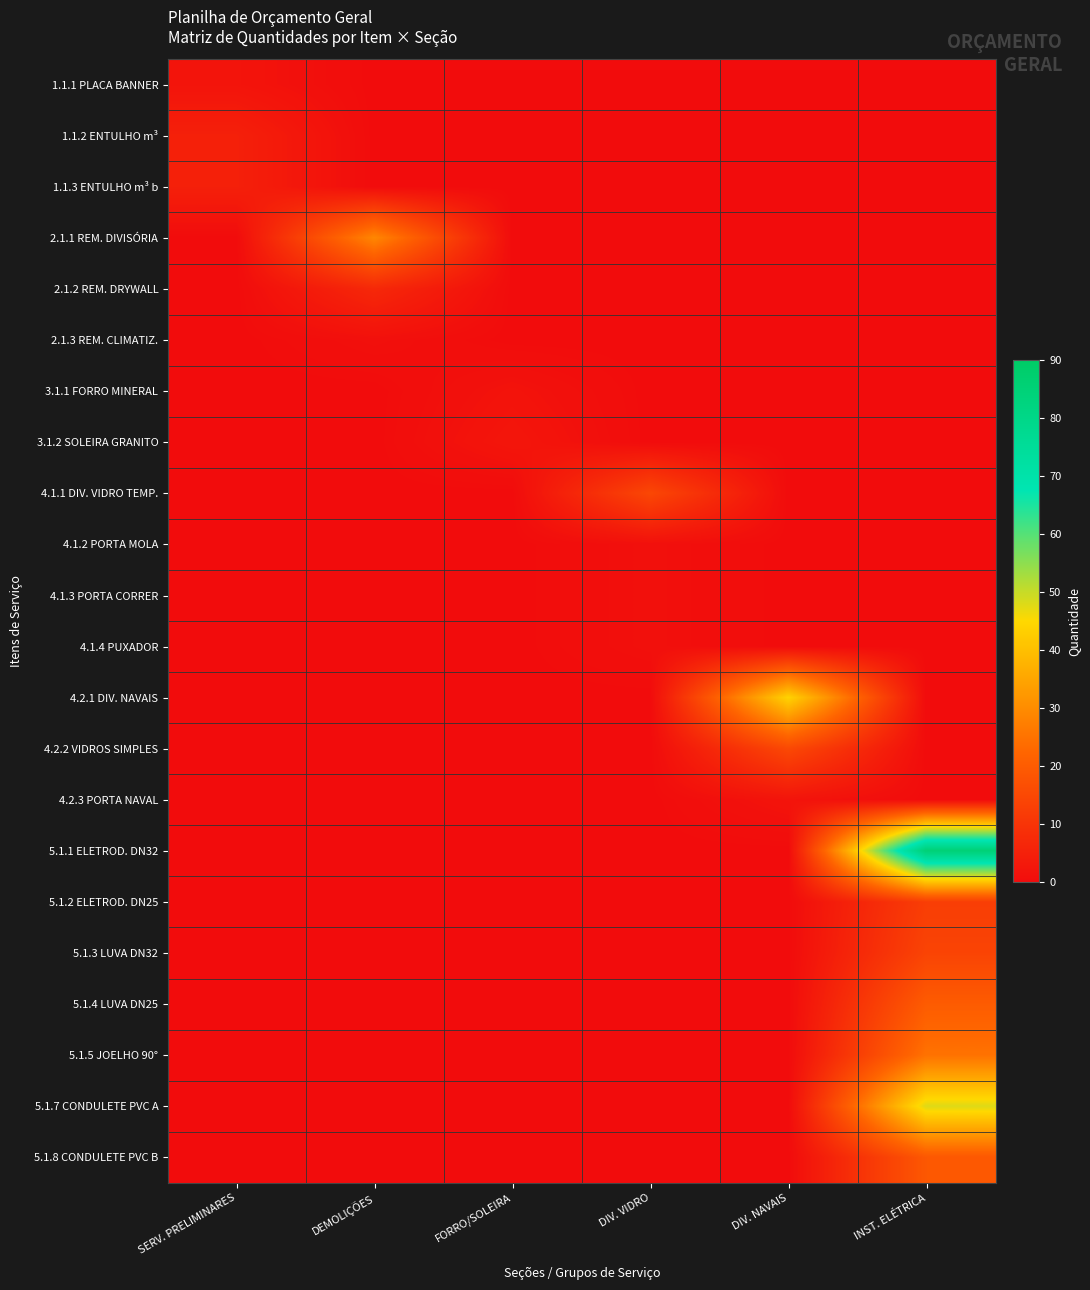

Reading left to right, what are all the values shown in this chart?

1.1.1 PLACA BANNER: SERV. PRELIMINARES=2.0	DEMOLIÇÕES=0.0	FORRO/SOLEIRA=0.0	DIV. VIDRO=0.0	DIV. NAVAIS=0.0	INST. ELÉTRICA=0.0
1.1.2 ENTULHO m³: SERV. PRELIMINARES=5.0	DEMOLIÇÕES=0.0	FORRO/SOLEIRA=0.0	DIV. VIDRO=0.0	DIV. NAVAIS=0.0	INST. ELÉTRICA=0.0
1.1.3 ENTULHO m³ b: SERV. PRELIMINARES=5.0	DEMOLIÇÕES=0.0	FORRO/SOLEIRA=0.0	DIV. VIDRO=0.0	DIV. NAVAIS=0.0	INST. ELÉTRICA=0.0
2.1.1 REM. DIVISÓRIA: SERV. PRELIMINARES=0.0	DEMOLIÇÕES=29.1	FORRO/SOLEIRA=0.0	DIV. VIDRO=0.0	DIV. NAVAIS=0.0	INST. ELÉTRICA=0.0
2.1.2 REM. DRYWALL: SERV. PRELIMINARES=0.0	DEMOLIÇÕES=7.1	FORRO/SOLEIRA=0.0	DIV. VIDRO=0.0	DIV. NAVAIS=0.0	INST. ELÉTRICA=0.0
2.1.3 REM. CLIMATIZ.: SERV. PRELIMINARES=0.0	DEMOLIÇÕES=1.0	FORRO/SOLEIRA=0.0	DIV. VIDRO=0.0	DIV. NAVAIS=0.0	INST. ELÉTRICA=0.0
3.1.1 FORRO MINERAL: SERV. PRELIMINARES=0.0	DEMOLIÇÕES=0.0	FORRO/SOLEIRA=1.7	DIV. VIDRO=0.0	DIV. NAVAIS=0.0	INST. ELÉTRICA=0.0
3.1.2 SOLEIRA GRANITO: SERV. PRELIMINARES=0.0	DEMOLIÇÕES=0.0	FORRO/SOLEIRA=2.5	DIV. VIDRO=0.0	DIV. NAVAIS=0.0	INST. ELÉTRICA=0.0
4.1.1 DIV. VIDRO TEMP.: SERV. PRELIMINARES=0.0	DEMOLIÇÕES=0.0	FORRO/SOLEIRA=0.0	DIV. VIDRO=14.8	DIV. NAVAIS=0.0	INST. ELÉTRICA=0.0
4.1.2 PORTA MOLA: SERV. PRELIMINARES=0.0	DEMOLIÇÕES=0.0	FORRO/SOLEIRA=0.0	DIV. VIDRO=1.0	DIV. NAVAIS=0.0	INST. ELÉTRICA=0.0
4.1.3 PORTA CORRER: SERV. PRELIMINARES=0.0	DEMOLIÇÕES=0.0	FORRO/SOLEIRA=0.0	DIV. VIDRO=1.0	DIV. NAVAIS=0.0	INST. ELÉTRICA=0.0
4.1.4 PUXADOR: SERV. PRELIMINARES=0.0	DEMOLIÇÕES=0.0	FORRO/SOLEIRA=0.0	DIV. VIDRO=1.0	DIV. NAVAIS=0.0	INST. ELÉTRICA=0.0
4.2.1 DIV. NAVAIS: SERV. PRELIMINARES=0.0	DEMOLIÇÕES=0.0	FORRO/SOLEIRA=0.0	DIV. VIDRO=0.0	DIV. NAVAIS=43.9	INST. ELÉTRICA=0.0
4.2.2 VIDROS SIMPLES: SERV. PRELIMINARES=0.0	DEMOLIÇÕES=0.0	FORRO/SOLEIRA=0.0	DIV. VIDRO=0.0	DIV. NAVAIS=15.2	INST. ELÉTRICA=0.0
4.2.3 PORTA NAVAL: SERV. PRELIMINARES=0.0	DEMOLIÇÕES=0.0	FORRO/SOLEIRA=0.0	DIV. VIDRO=0.0	DIV. NAVAIS=2.0	INST. ELÉTRICA=0.0
5.1.1 ELETROD. DN32: SERV. PRELIMINARES=0.0	DEMOLIÇÕES=0.0	FORRO/SOLEIRA=0.0	DIV. VIDRO=0.0	DIV. NAVAIS=0.0	INST. ELÉTRICA=85.2
5.1.2 ELETROD. DN25: SERV. PRELIMINARES=0.0	DEMOLIÇÕES=0.0	FORRO/SOLEIRA=0.0	DIV. VIDRO=0.0	DIV. NAVAIS=0.0	INST. ELÉTRICA=12.5
5.1.3 LUVA DN32: SERV. PRELIMINARES=0.0	DEMOLIÇÕES=0.0	FORRO/SOLEIRA=0.0	DIV. VIDRO=0.0	DIV. NAVAIS=0.0	INST. ELÉTRICA=14.0
5.1.4 LUVA DN25: SERV. PRELIMINARES=0.0	DEMOLIÇÕES=0.0	FORRO/SOLEIRA=0.0	DIV. VIDRO=0.0	DIV. NAVAIS=0.0	INST. ELÉTRICA=20.0
5.1.5 JOELHO 90°: SERV. PRELIMINARES=0.0	DEMOLIÇÕES=0.0	FORRO/SOLEIRA=0.0	DIV. VIDRO=0.0	DIV. NAVAIS=0.0	INST. ELÉTRICA=25.0
5.1.7 CONDULETE PVC A: SERV. PRELIMINARES=0.0	DEMOLIÇÕES=0.0	FORRO/SOLEIRA=0.0	DIV. VIDRO=0.0	DIV. NAVAIS=0.0	INST. ELÉTRICA=48.0
5.1.8 CONDULETE PVC B: SERV. PRELIMINARES=0.0	DEMOLIÇÕES=0.0	FORRO/SOLEIRA=0.0	DIV. VIDRO=0.0	DIV. NAVAIS=0.0	INST. ELÉTRICA=19.0